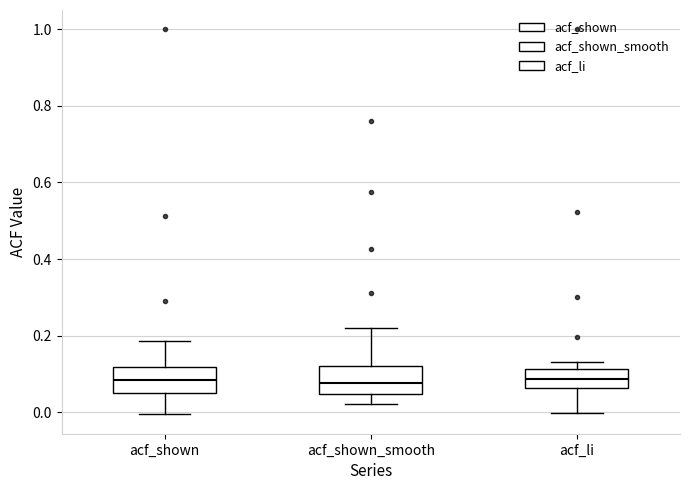

Reading left to right, transcribe this box plot: for each box, give where its median line is, the range the box spans, and where its two whiskers end, as read against the y-axis. The values are not printed on the chart, so give them approximately, as read against the axis.

acf_shown: median 0.08, box 0.06 to 0.12, whiskers 0.00 to 0.18
acf_shown_smooth: median 0.08, box 0.04 to 0.12, whiskers 0.02 to 0.22
acf_li: median 0.08, box 0.06 to 0.12, whiskers 0.00 to 0.14